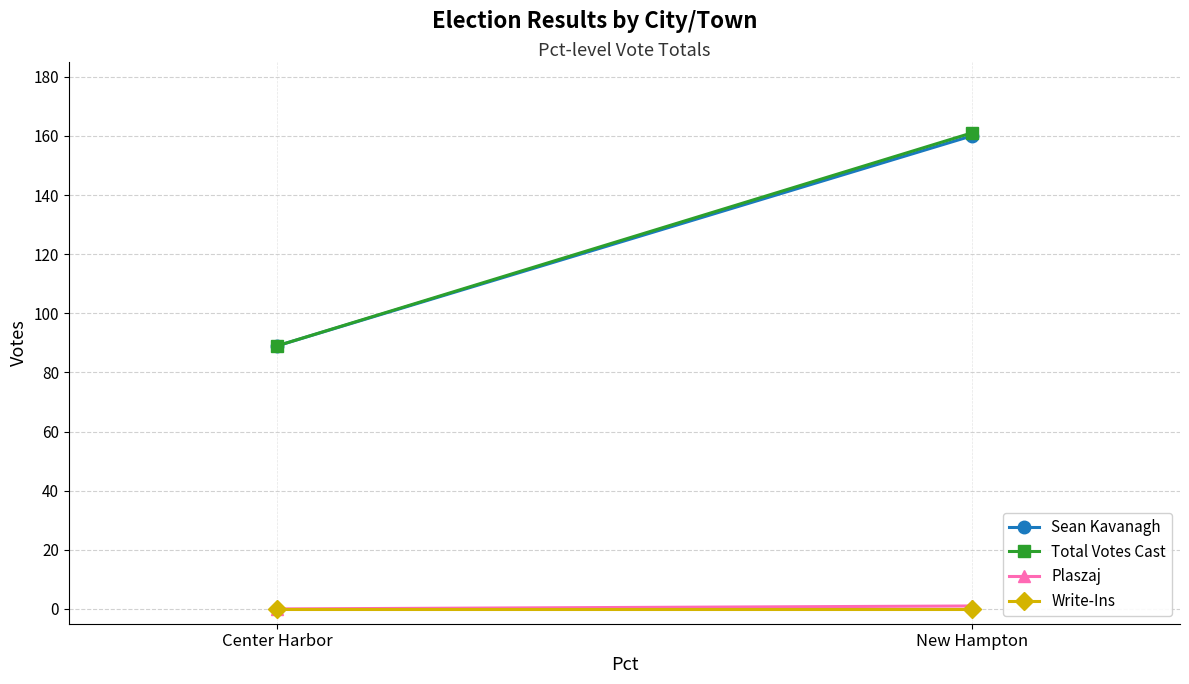

What are all the series names shown in the legend?

Sean Kavanagh, Total Votes Cast, Plaszaj, Write-Ins